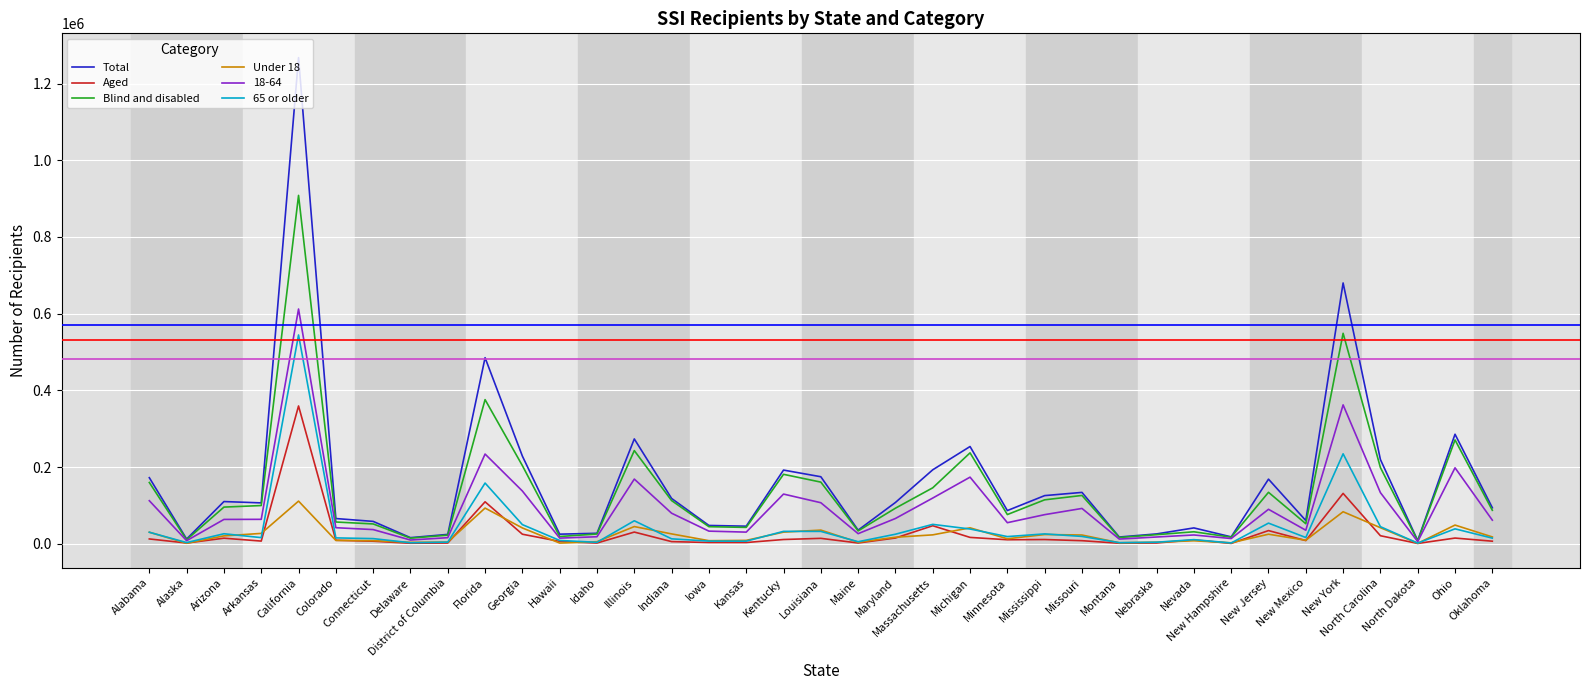

At which category does 65 or older reach its first local valley?

Alaska